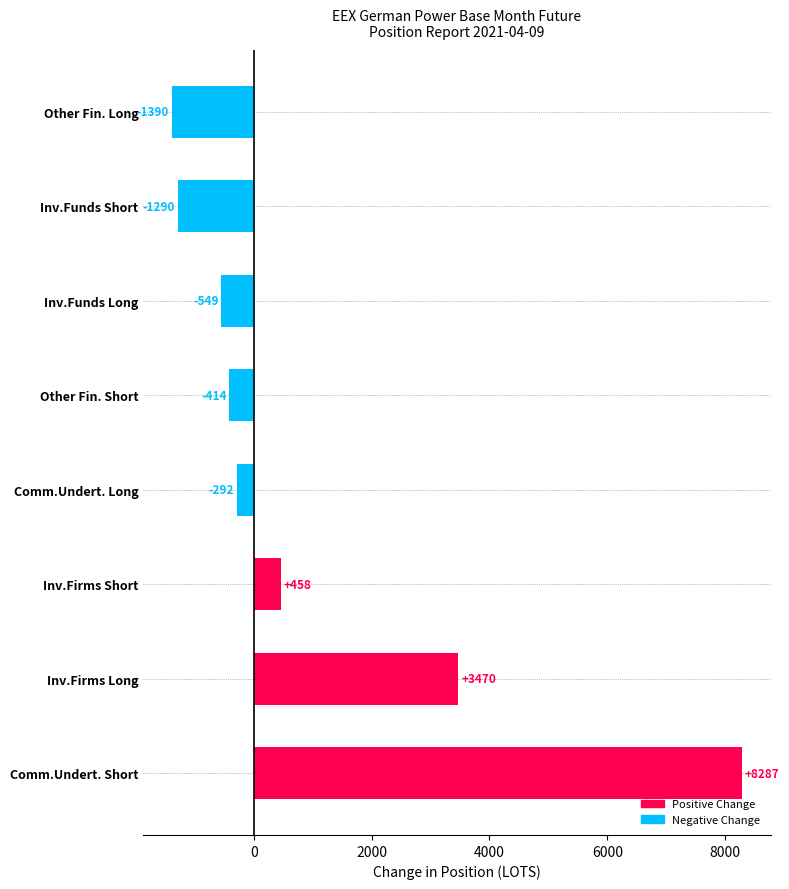

The value at Other Fin. Short is -87.0. True or false?

False